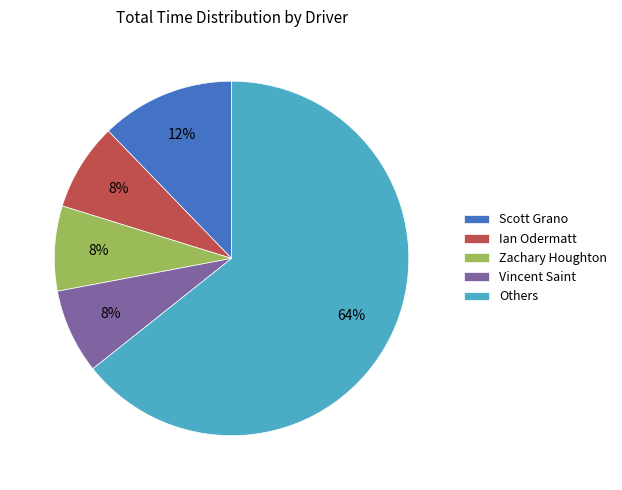

Which slice is the largest?

Others